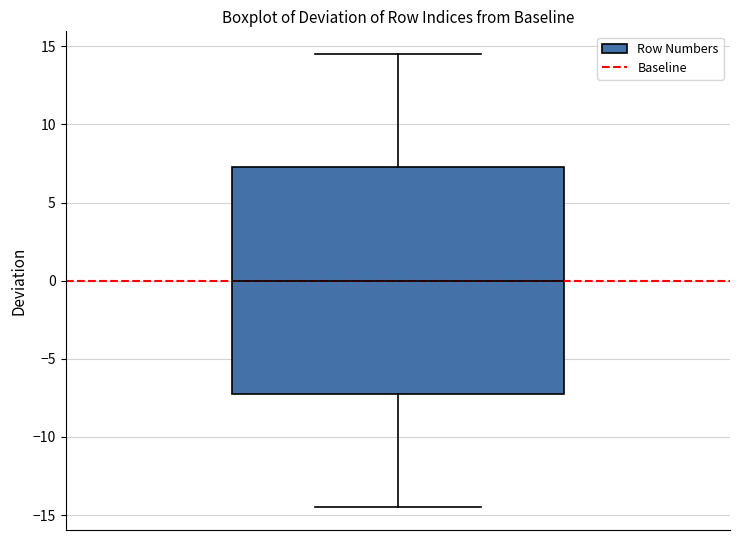

Where is the upper edge of the box on the y-axis? The values are not printed on the chart, so give them approximately, as read against the axis.

7.5